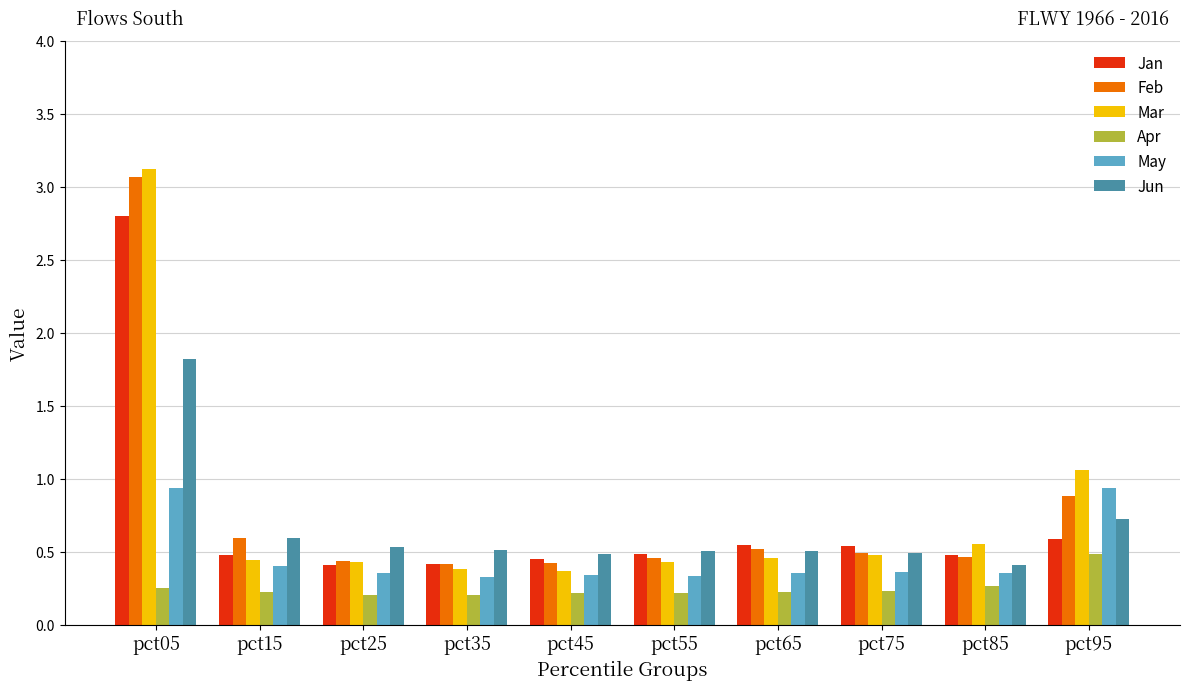

How many groups of bars are there?

10